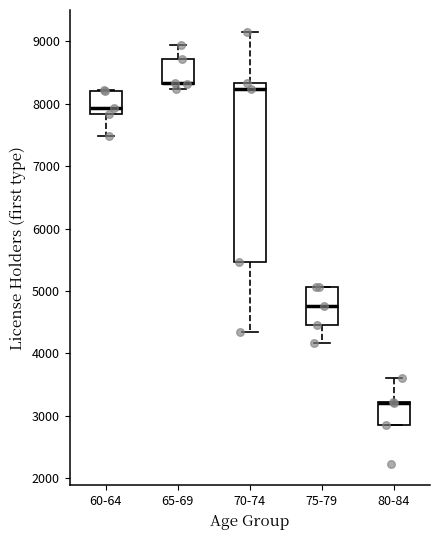

Reading left to right, read every box against the y-axis: the position of its median line, the range the box covers, and the ends of its whiskers. The values are not printed on the chart, so give them approximately, as read against the axis.

60-64: median 7900, box 7800 to 8200, whiskers 7500 to 8200
65-69: median 8300 (drawn on the box's lower edge), box 8300 to 8700, whiskers 8200 to 8900
70-74: median 8200, box 5500 to 8300, whiskers 4300 to 9200
75-79: median 4800, box 4500 to 5100, whiskers 4200 to 5100
80-84: median 3200 (drawn on the box's upper edge), box 2900 to 3200, whiskers 2900 to 3600